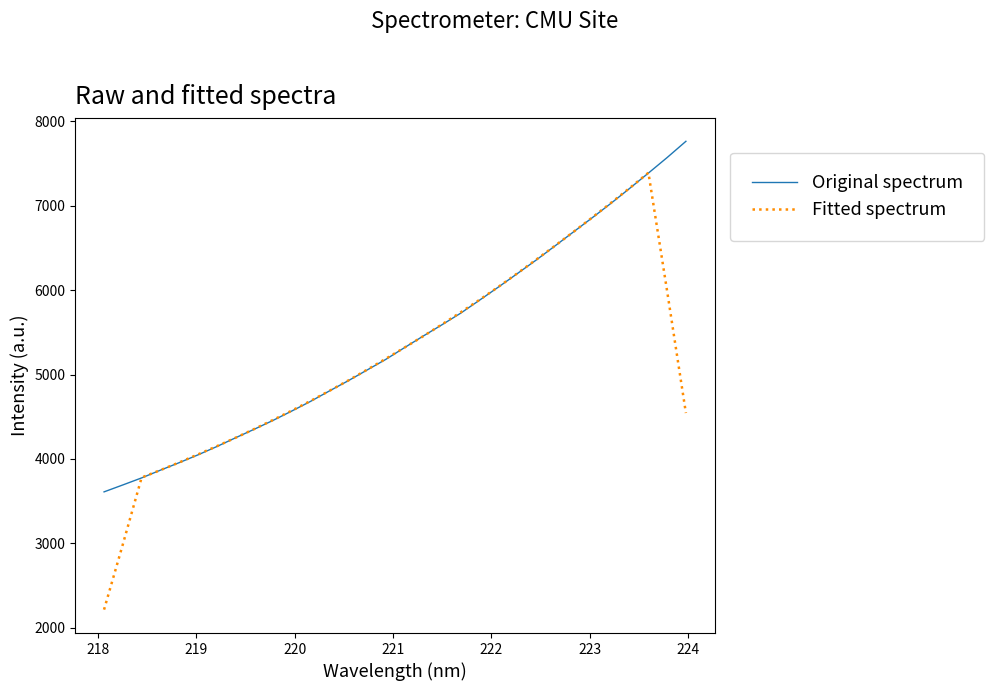

List the series in order of their peak value, highest first.

Original spectrum, Fitted spectrum